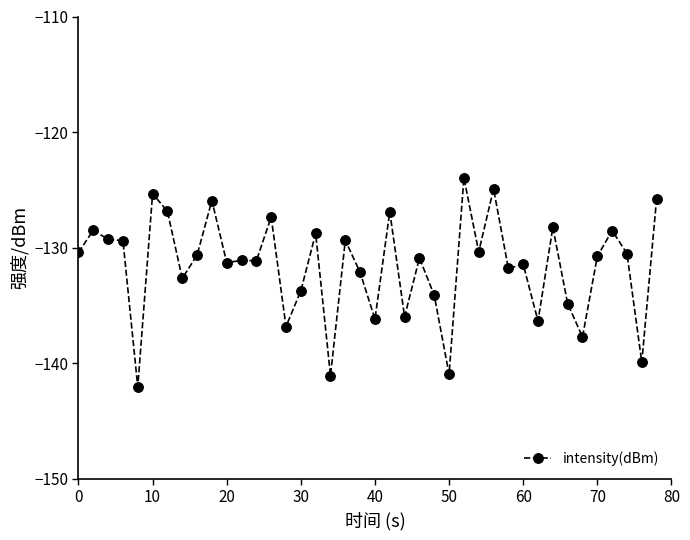

What is the smallest value displayed?

-142.1